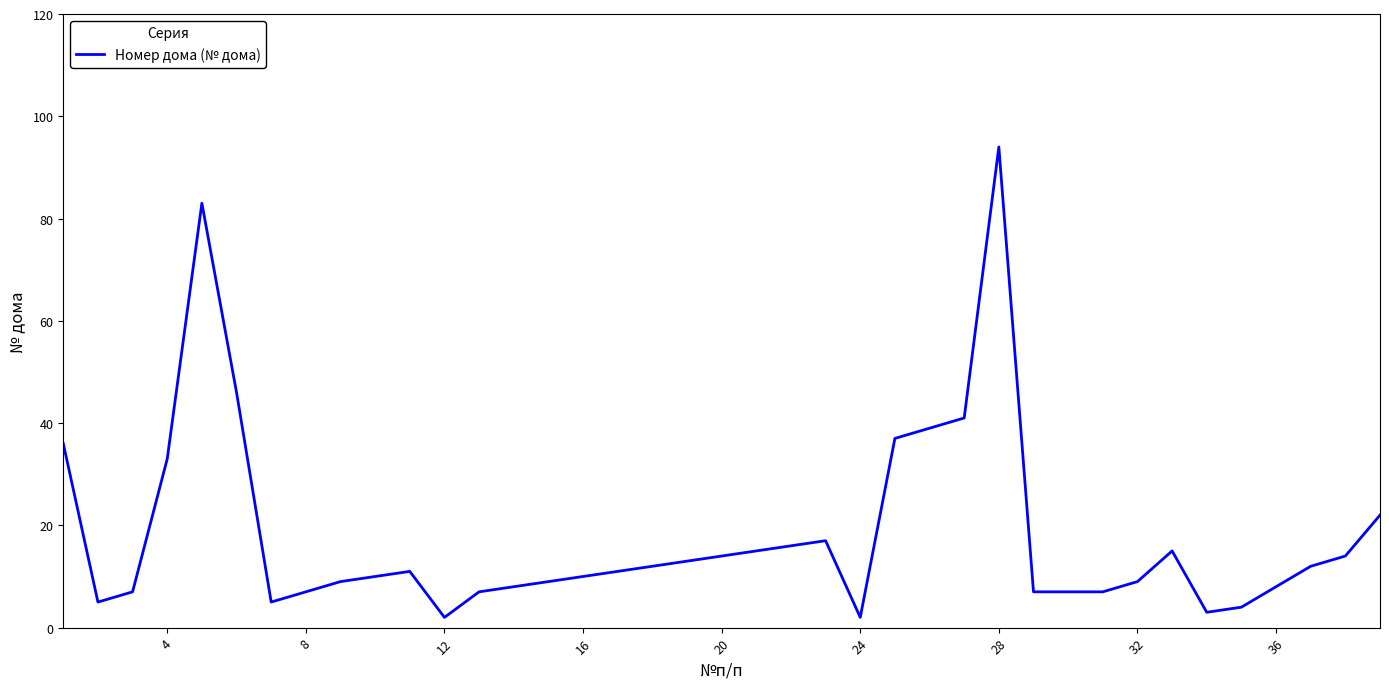

What is the difference between the maximum and minimum values?

92